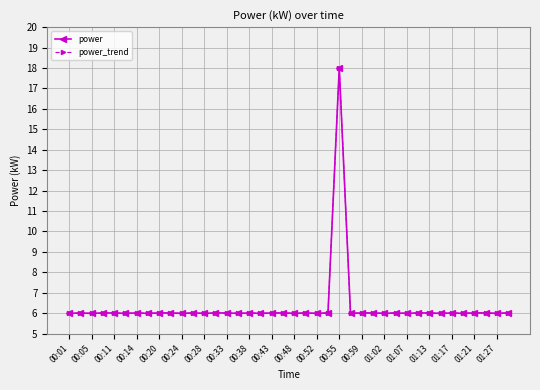

True or false: power_trend and power cross at least once.

False